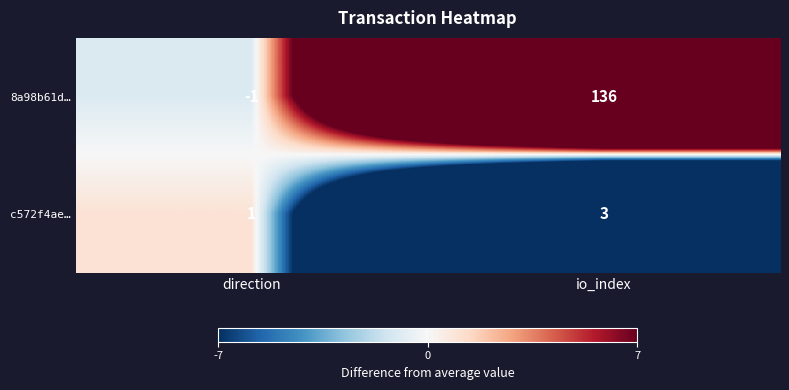

Reading left to right, extract all data points from this chart.

8a98b61d…: -1	136
c572f4ae…: 1	3